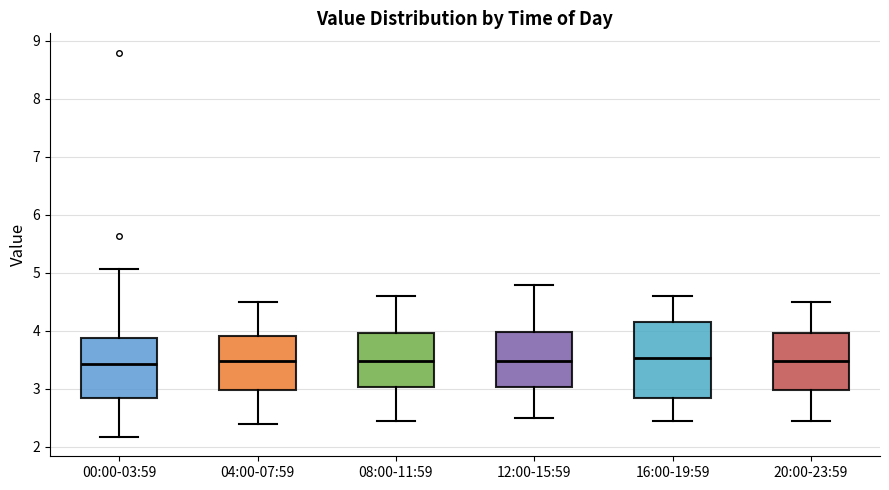

Which box is the tallest, from its lower edge to its upper edge?

16:00-19:59